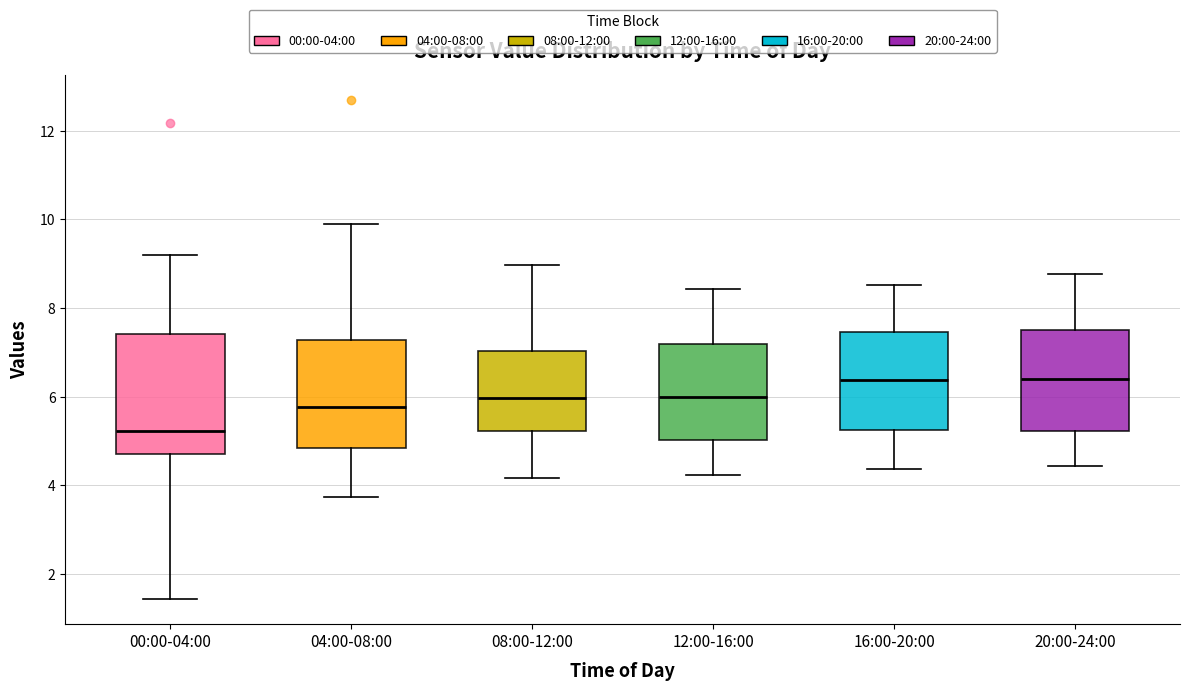

Reading left to right, read every box against the y-axis: the position of its median line, the range the box covers, and the ends of its whiskers. The values are not printed on the chart, so give them approximately, as read against the axis.

00:00-04:00: median 5.2, box 4.8 to 7.4, whiskers 1.4 to 9.2
04:00-08:00: median 5.8, box 4.8 to 7.2, whiskers 3.8 to 10.0
08:00-12:00: median 6.0, box 5.2 to 7.0, whiskers 4.2 to 9.0
12:00-16:00: median 6.0, box 5.0 to 7.2, whiskers 4.2 to 8.4
16:00-20:00: median 6.4, box 5.2 to 7.4, whiskers 4.4 to 8.6
20:00-24:00: median 6.4, box 5.2 to 7.6, whiskers 4.4 to 8.8